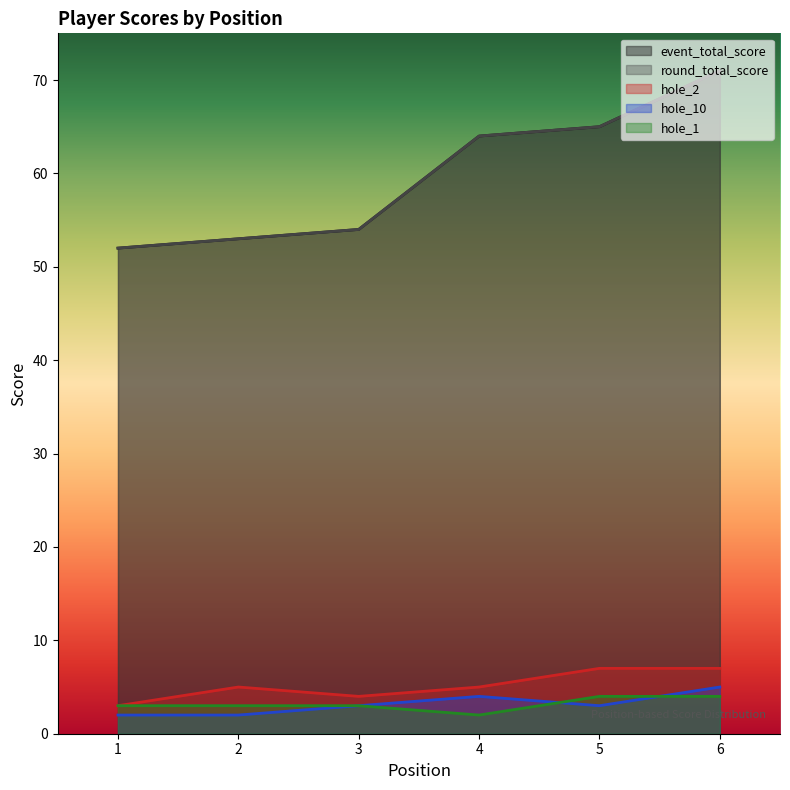

At which label is hole_10 closest to 3?

3